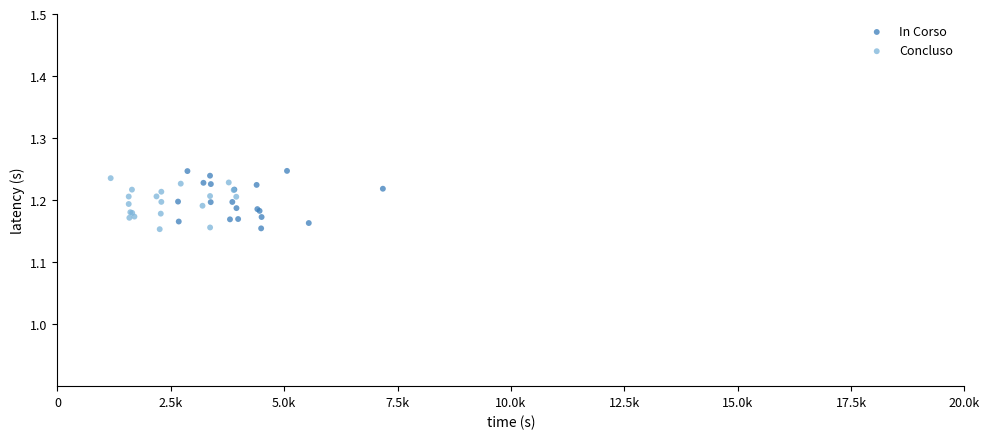

Which series has the widest spread of Y values?

In Corso